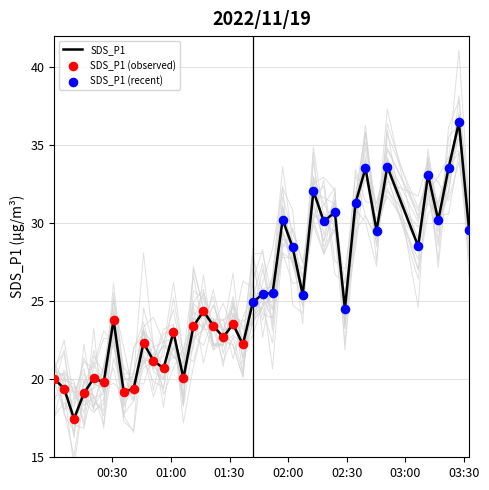

At how many categories does at least one series exceed 7?

40